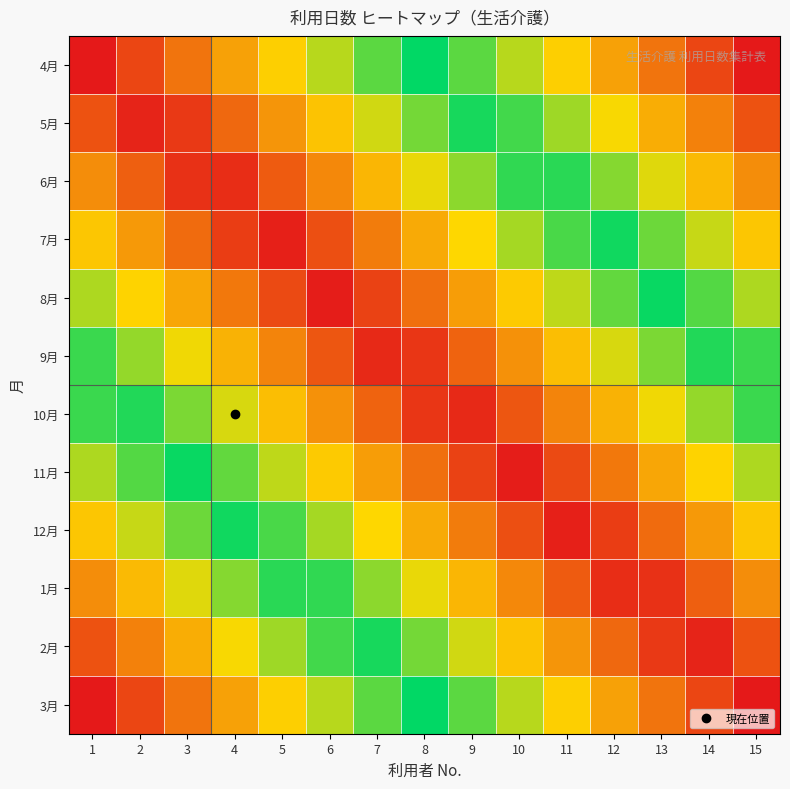

Rank the series by their maximum value, from lowest to highest.

9月, 10月, 8月, 11月, 7月, 12月, 6月, 1月, 5月, 2月, 4月, 3月